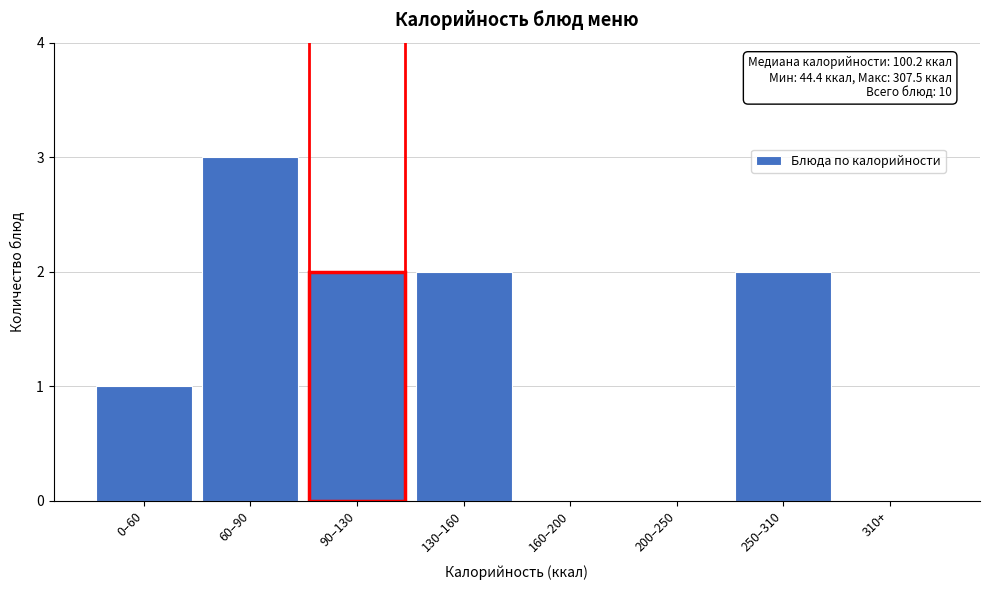

Reading right to left, what are all the values shown in this chart?

310+=0	250–310=2	200–250=0	160–200=0	130–160=2	90–130=2	60–90=3	0–60=1